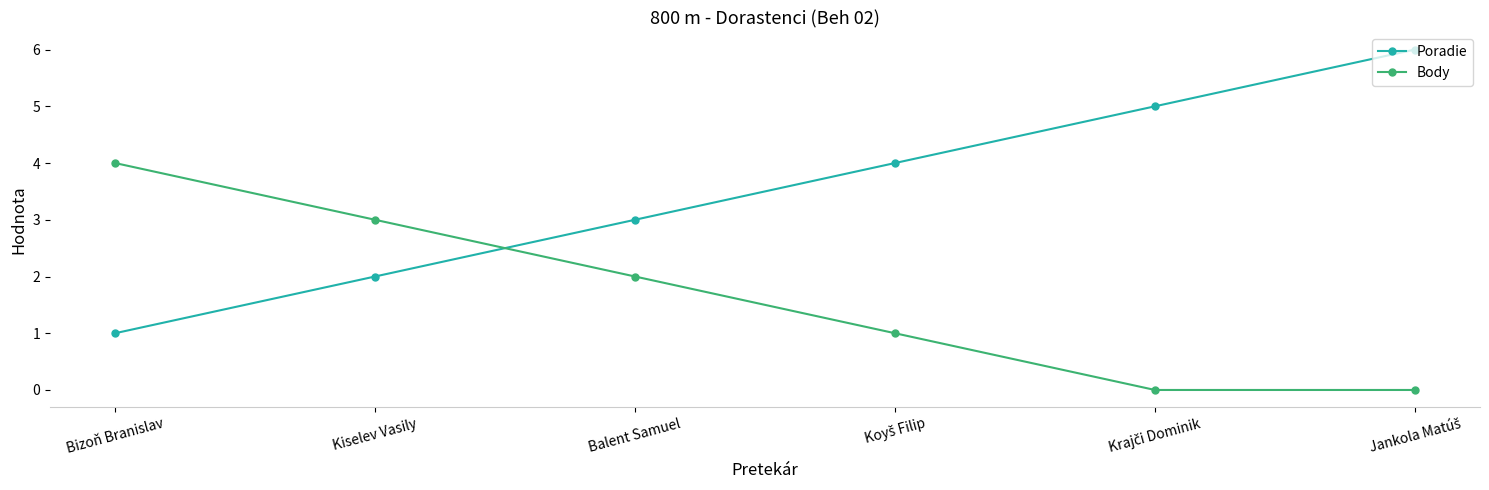

True or false: Poradie and Body intersect in this chart.

True